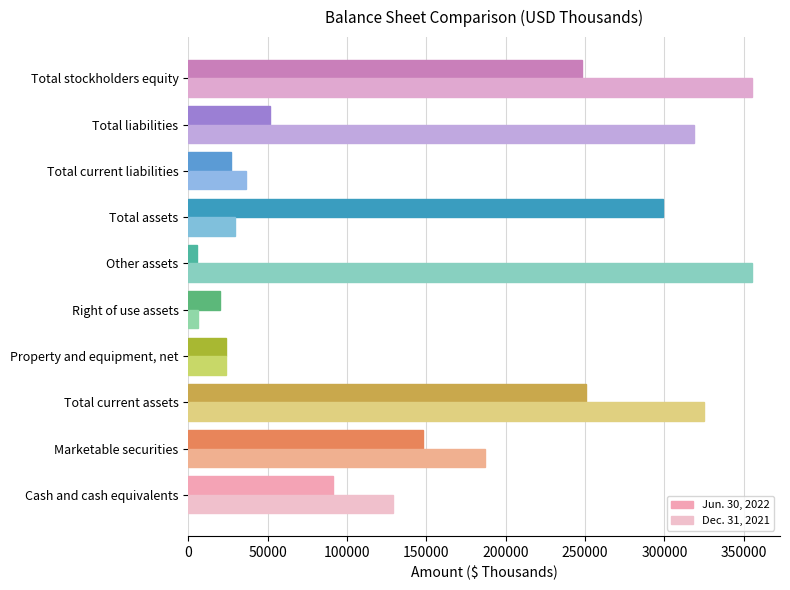

Count the number of categories in the chart.

10